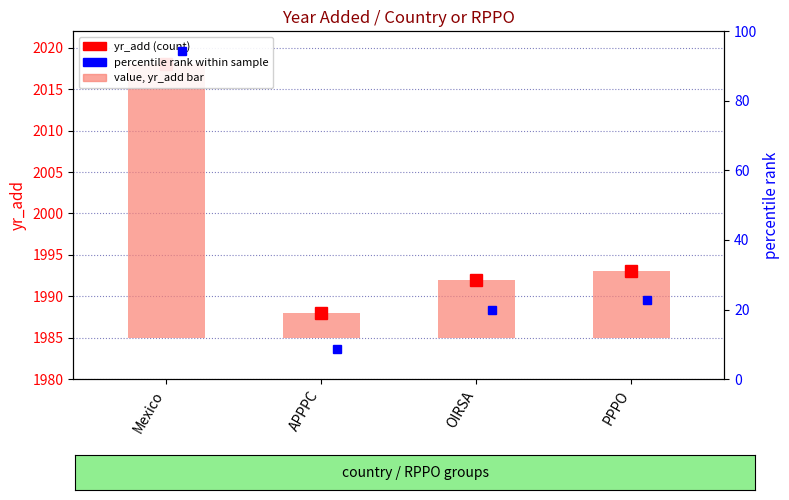

List the labels in order of value, smallest first.

APPPC, OIRSA, PPPO, Mexico